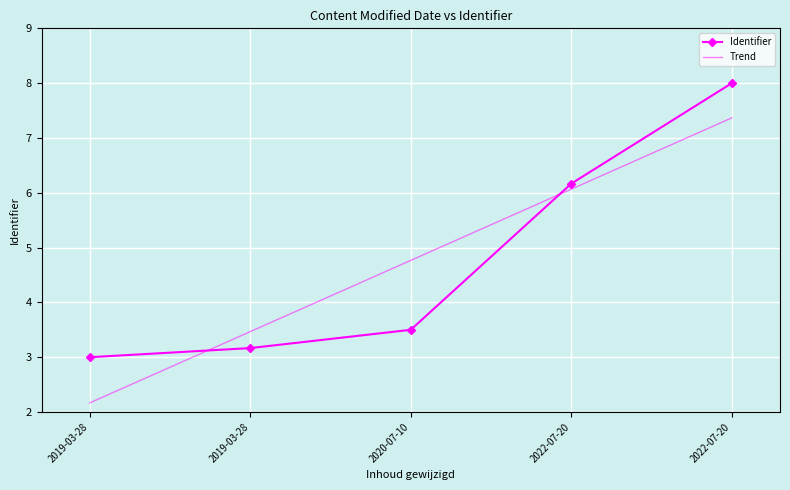

Reading left to right, extract all data points from this chart.

2019-03-28=3.0	2019-03-28=3.2	2020-07-10=3.5	2022-07-20=6.2	2022-07-20=8.0